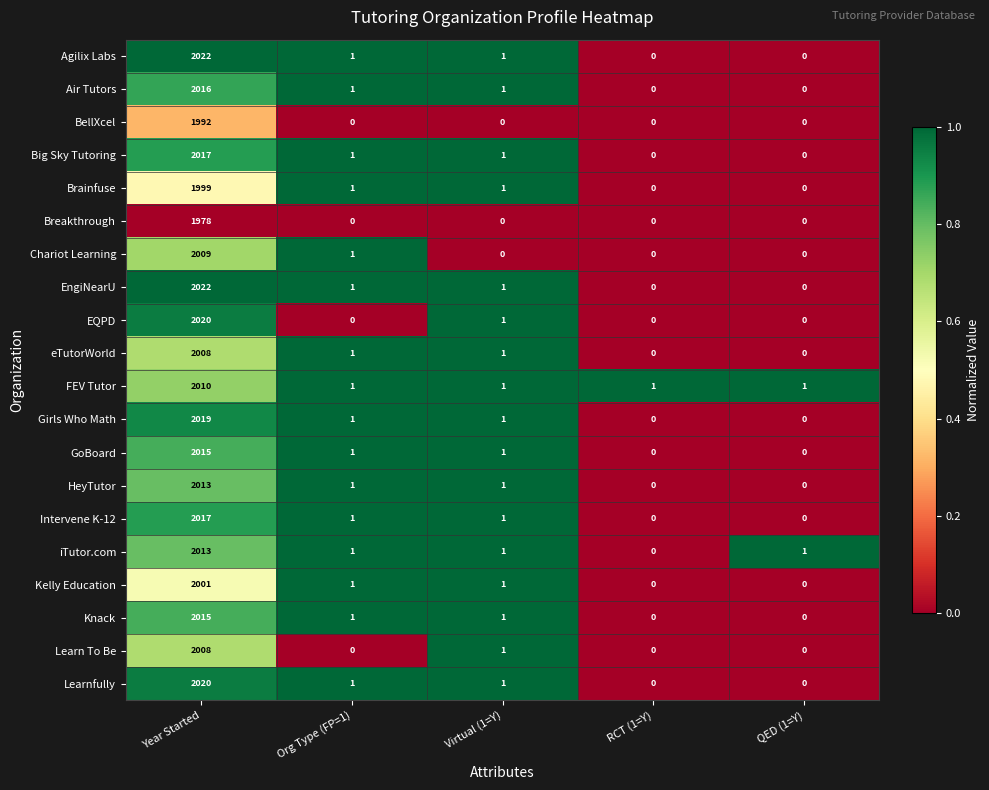

What is the total value across all series at Year Started?

40214